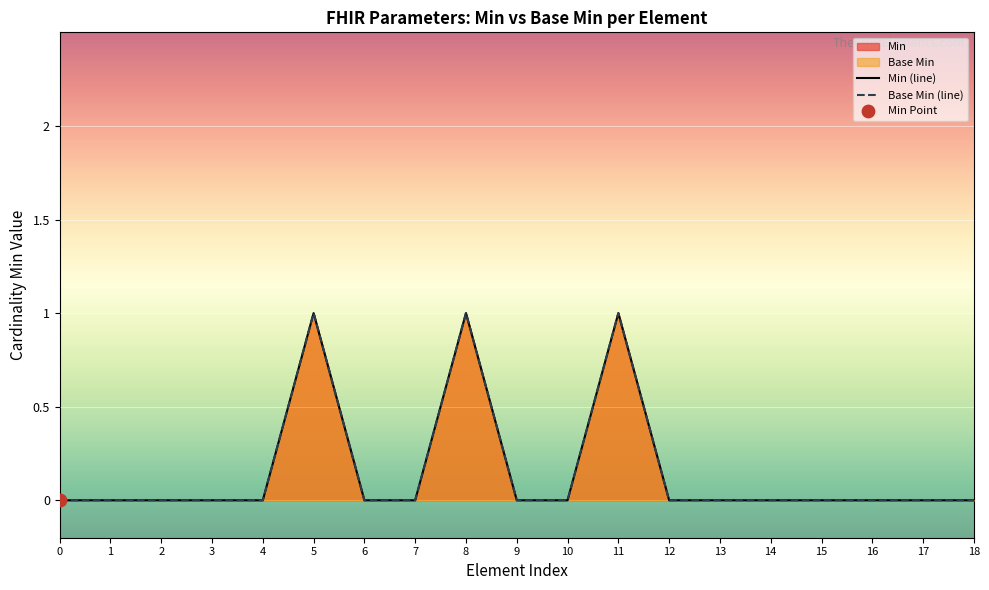

Which series has the largest total across all categories?

Min (line)